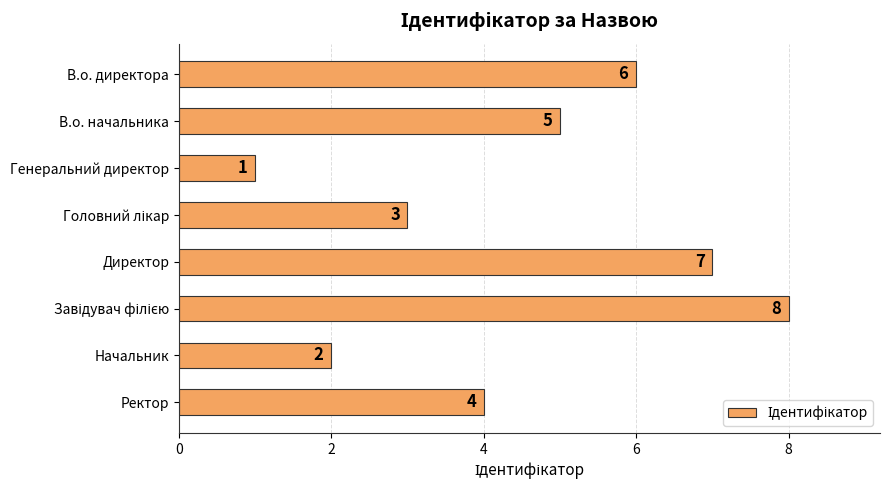

What is the difference between the second highest and minimum values?

6